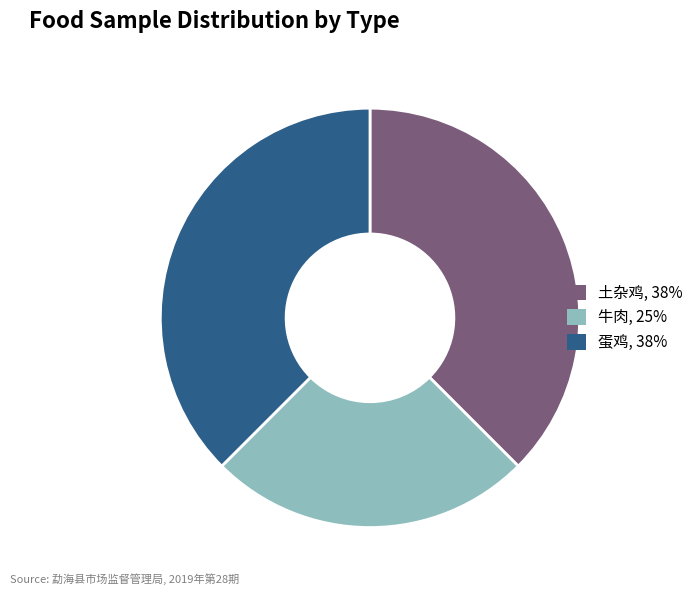

What is the smallest slice in the pie chart?

牛肉